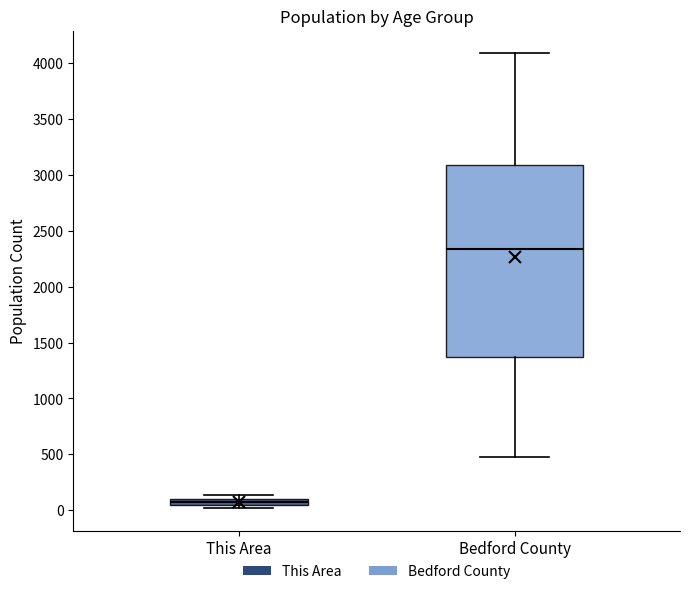

Where does the lower whisker of the box for Bedford County end on the y-axis? The values are not printed on the chart, so give them approximately, as read against the axis.

500